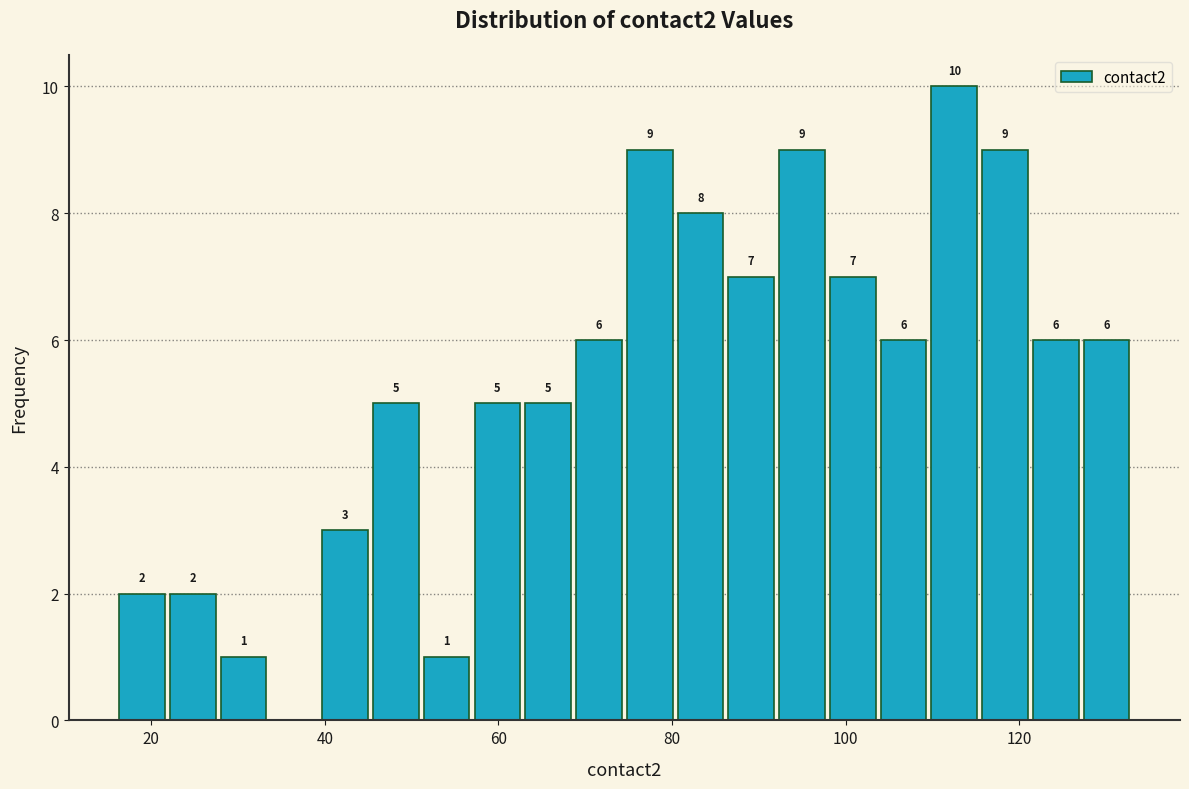

Read against the x-axis, roughly where is the centre of the tallest bar?

112